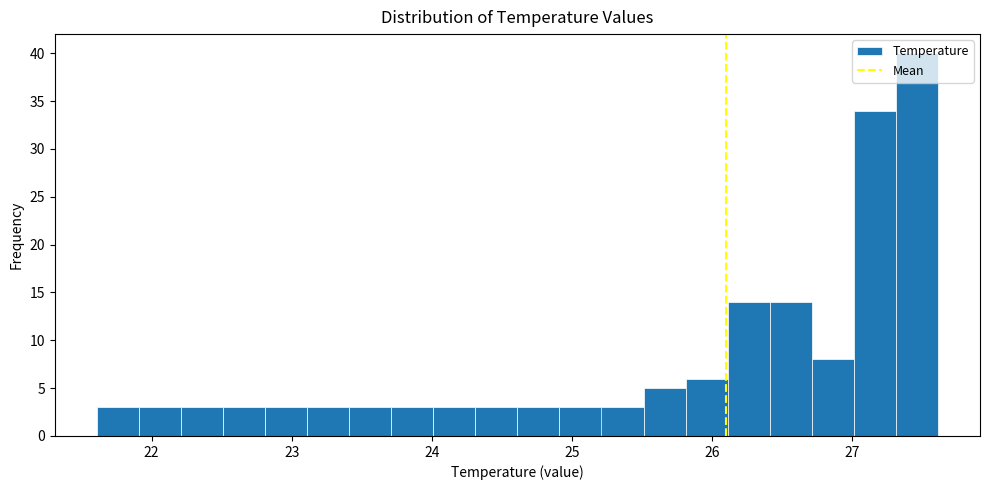

Around what value on the x-axis is the tallest bar? Give the approximate position of its centre, as read against the axis.

27.5